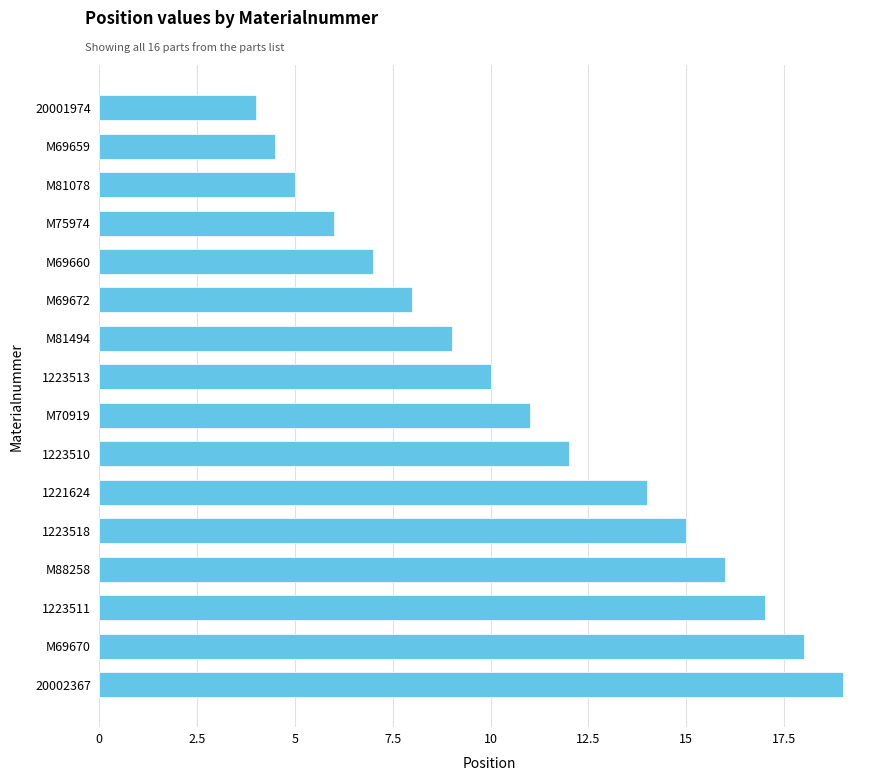

What is the change in value from 1223511 to 20001974?

-13.0